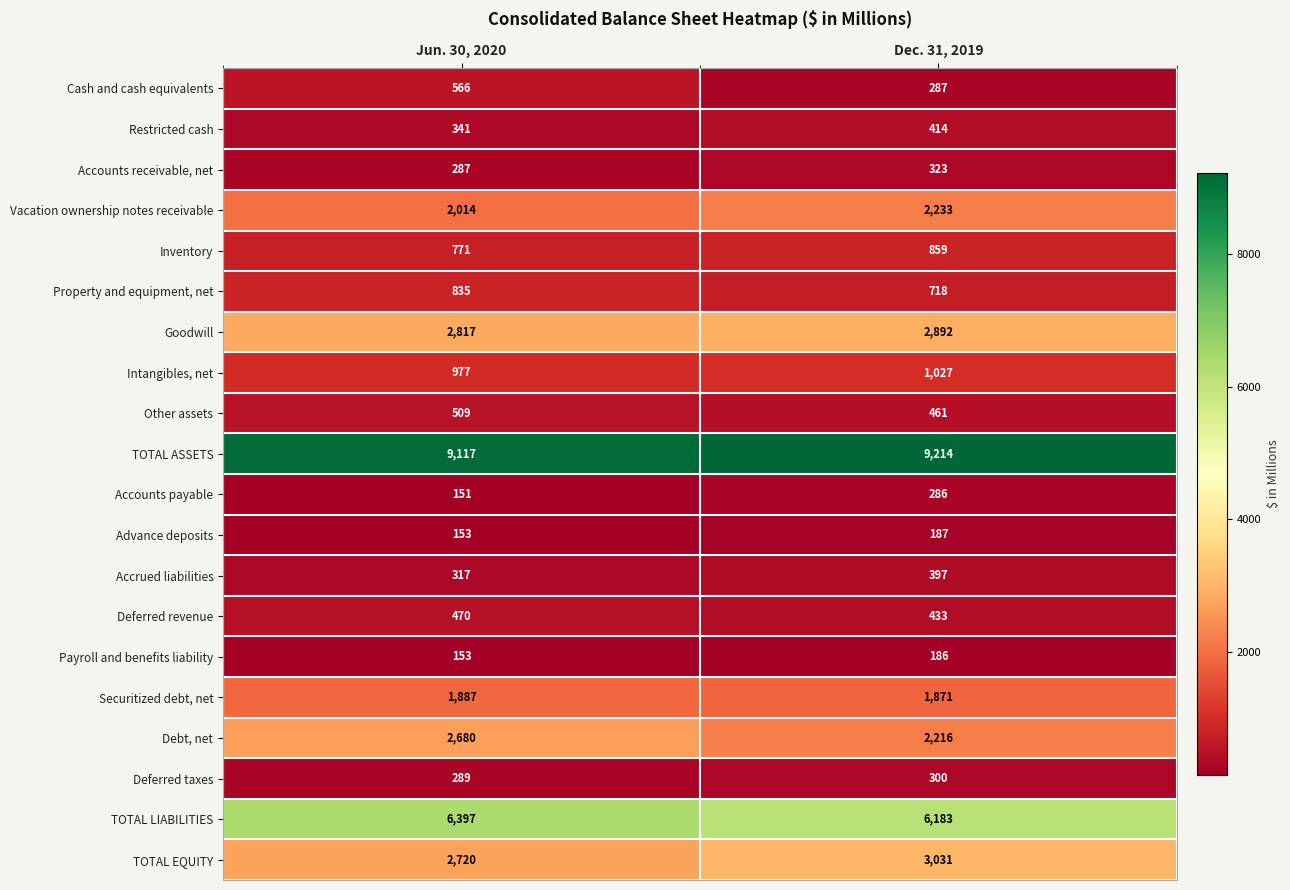

Which series has the largest total across all categories?

TOTAL ASSETS